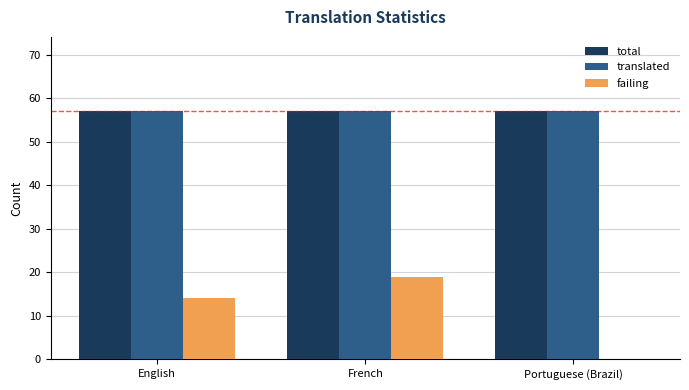

True or false: translated has a value of 77 at Portuguese (Brazil).

False